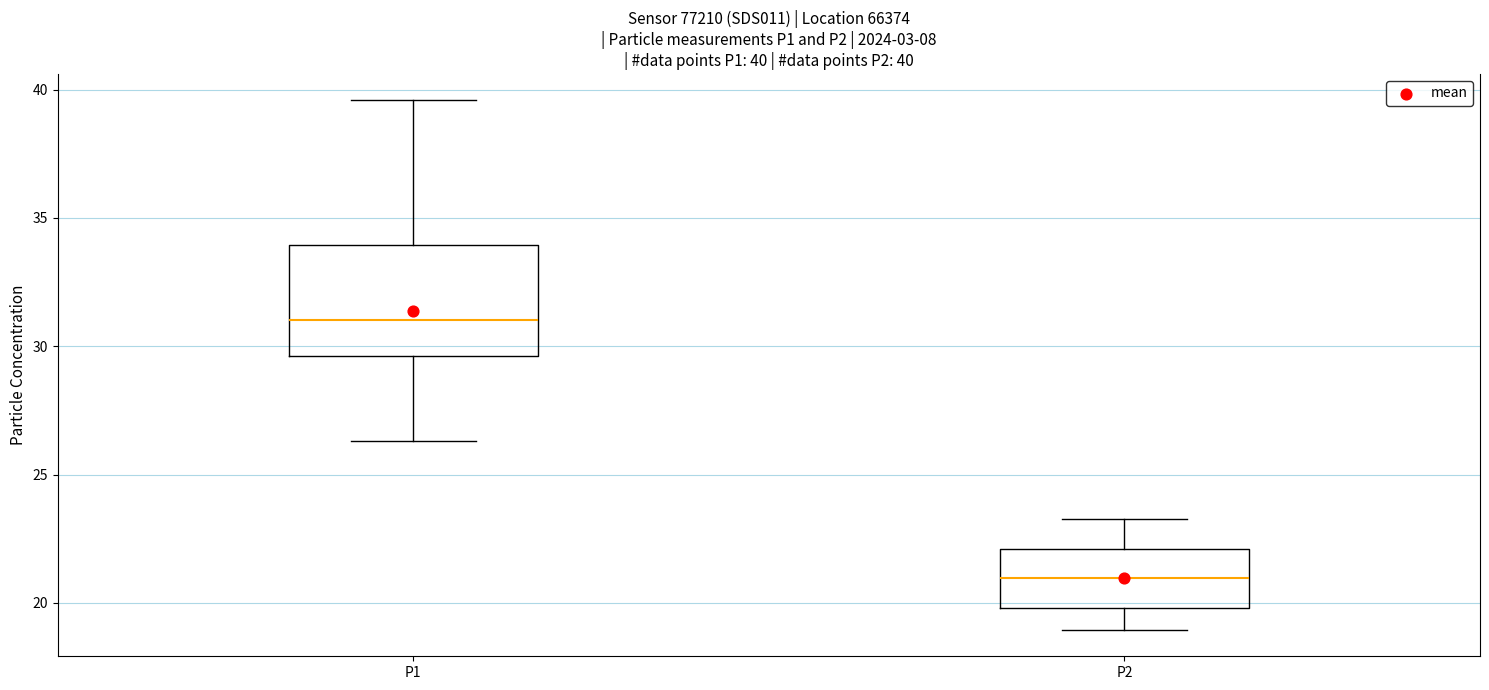

Which box has the highest median line?

P1